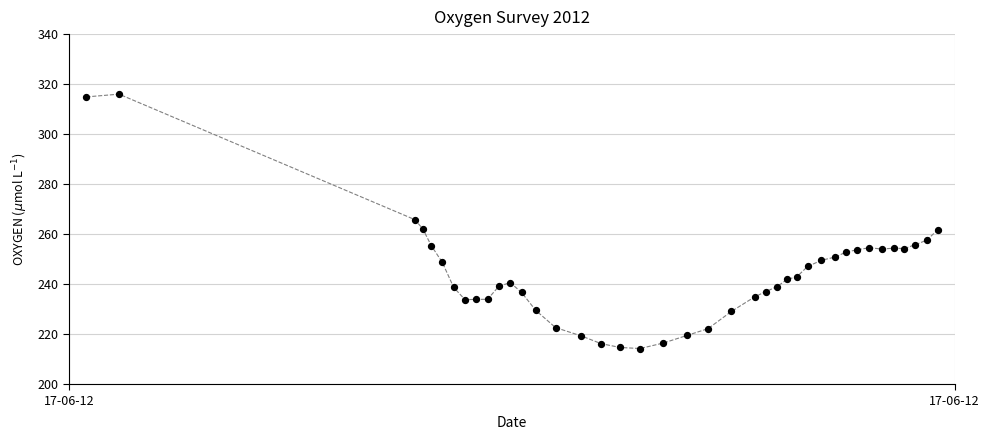

What is the range of Y values (max minus min)?

101.7